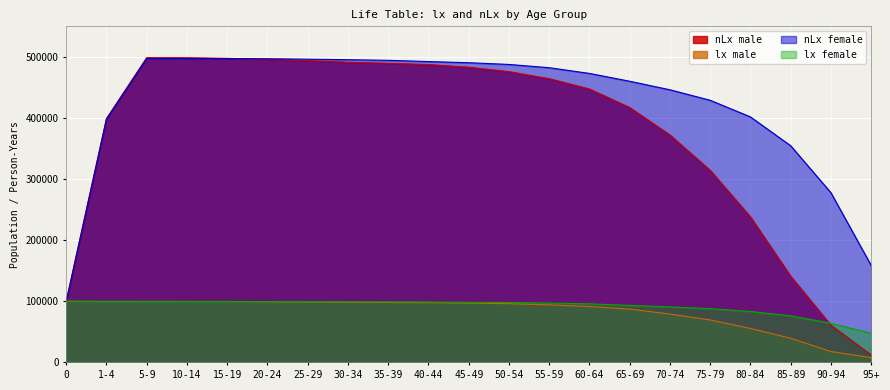

What is the difference between the highest and lowest values at 40-44?

394565